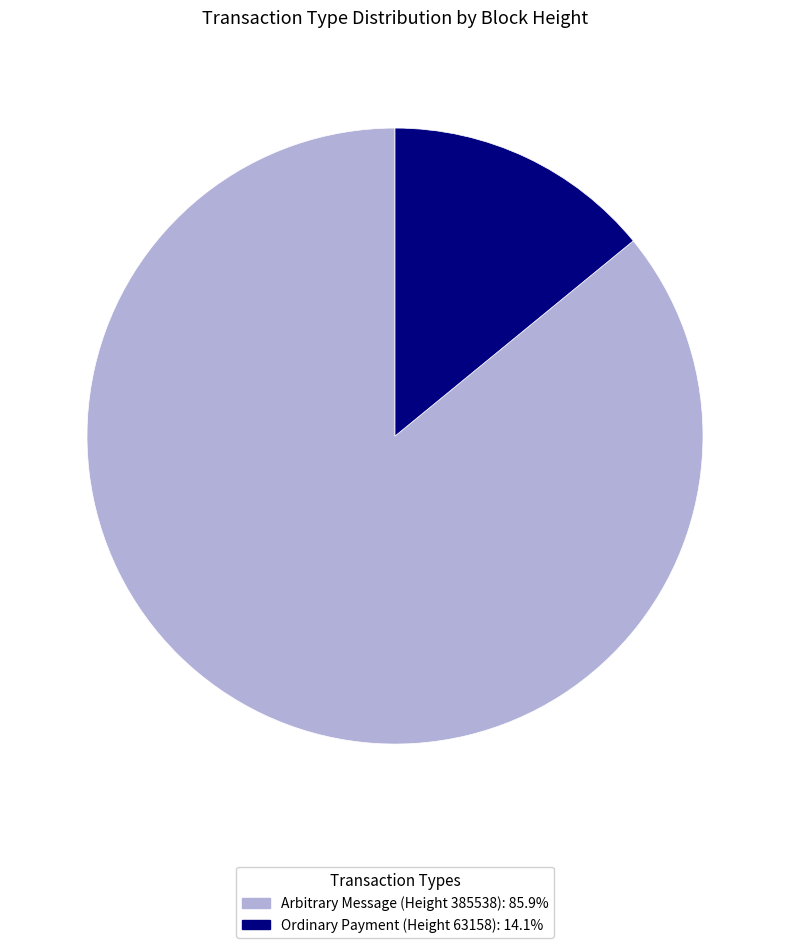

Does any single category account for the majority?

Yes